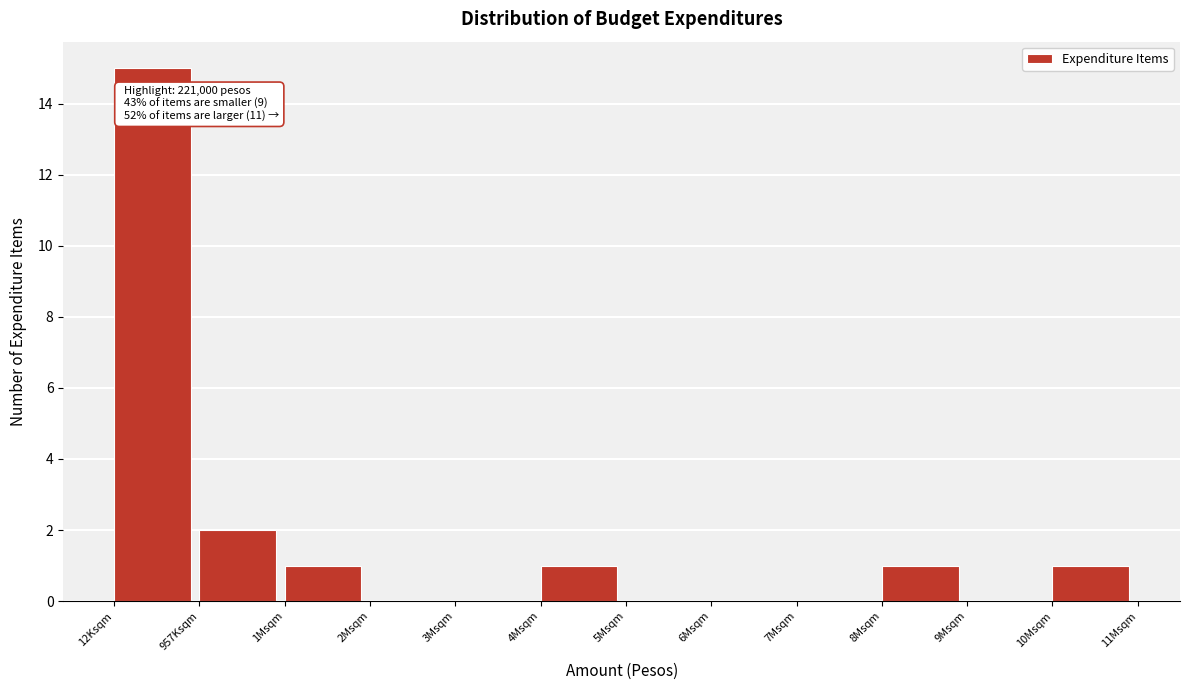

Reading left to right, transcribe all the data shown in this chart.

12Ksqm=15	957Ksqm=2	1Msqm=1	2Msqm=0	3Msqm=0	4Msqm=1	5Msqm=0	6Msqm=0	7Msqm=0	8Msqm=1	9Msqm=0	10Msqm=1